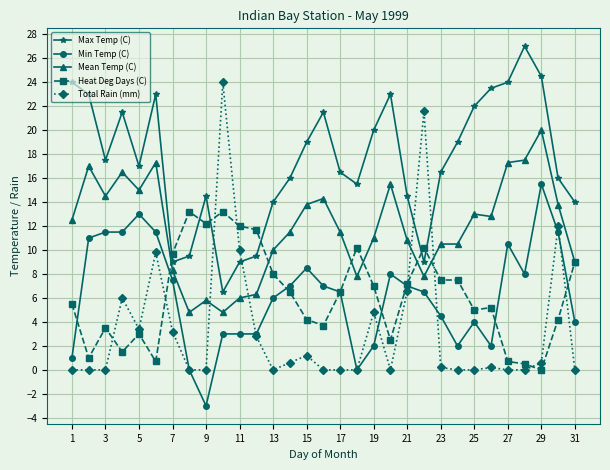

True or false: Total Rain (mm) and Mean Temp (C) intersect in this chart.

True